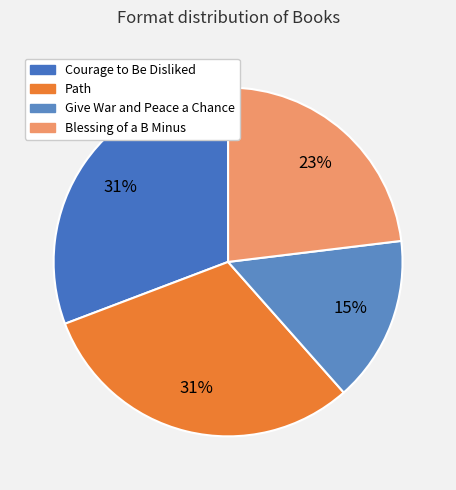

The Blessing of a B Minus slice represents 23% of the pie. True or false?

True